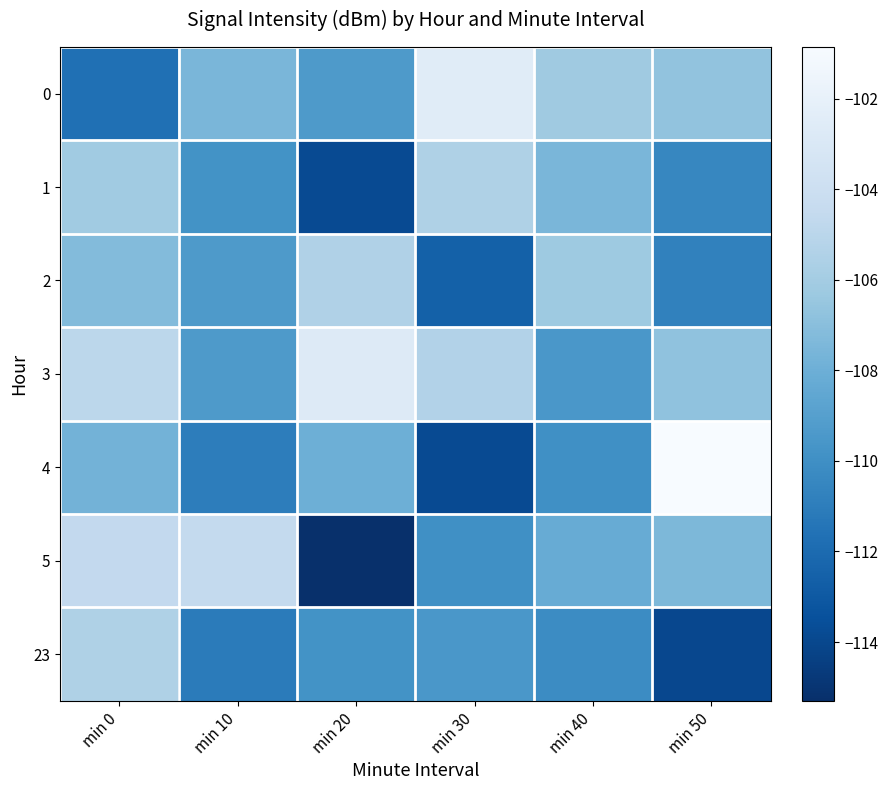

Reading left to right, list all the values displayed in this chart.

0: min 0=-111.7	min 10=-107.6	min 20=-109.4	min 30=-102.5	min 40=-106.2	min 50=-106.7
1: min 0=-106.1	min 10=-109.8	min 20=-113.8	min 30=-105.5	min 40=-107.5	min 50=-110.5
2: min 0=-107.2	min 10=-109.3	min 20=-105.5	min 30=-112.5	min 40=-106.3	min 50=-110.8
3: min 0=-104.9	min 10=-109.3	min 20=-102.8	min 30=-105.3	min 40=-109.5	min 50=-106.8
4: min 0=-107.8	min 10=-111.0	min 20=-108.0	min 30=-113.8	min 40=-110.0	min 50=-100.9
5: min 0=-104.6	min 10=-104.6	min 20=-115.3	min 30=-110.0	min 40=-108.2	min 50=-107.5
23: min 0=-105.5	min 10=-111.1	min 20=-109.8	min 30=-109.5	min 40=-110.2	min 50=-113.9